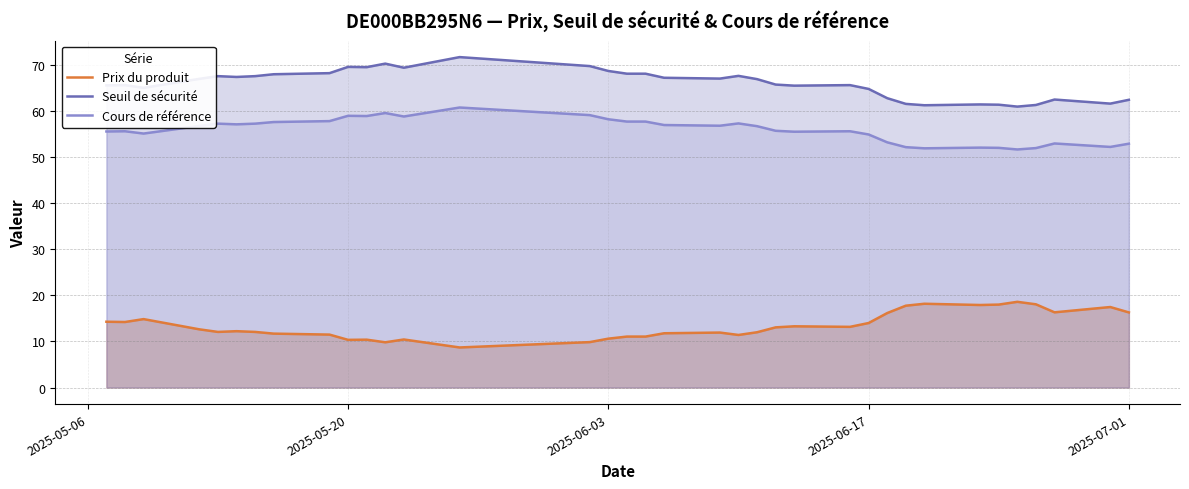

Which series has the widest spread of values?

Seuil de sécurité